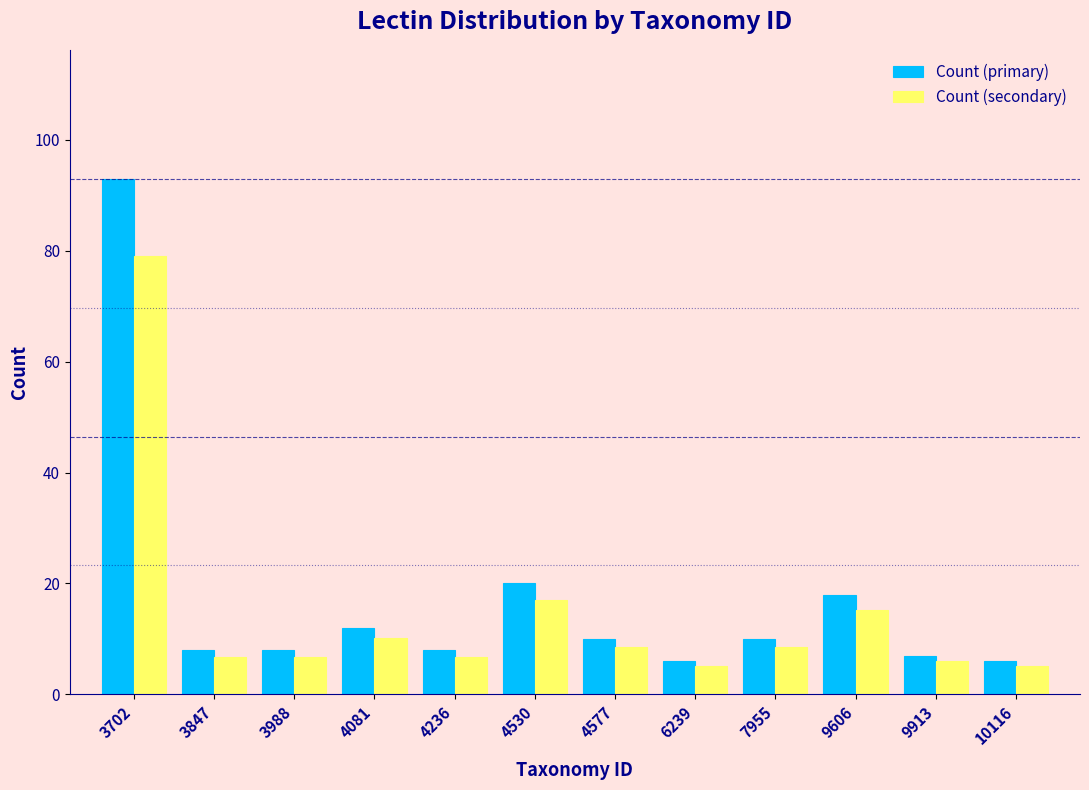

What is the highest value of the Count (primary) series?

93.0